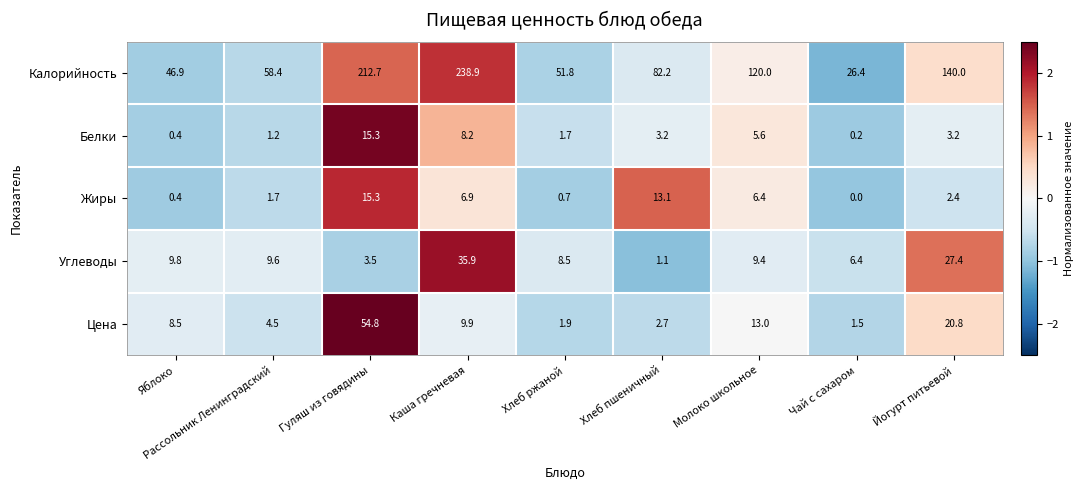

True or false: Жиры has a value of 2.4 at Йогурт питьевой.

True